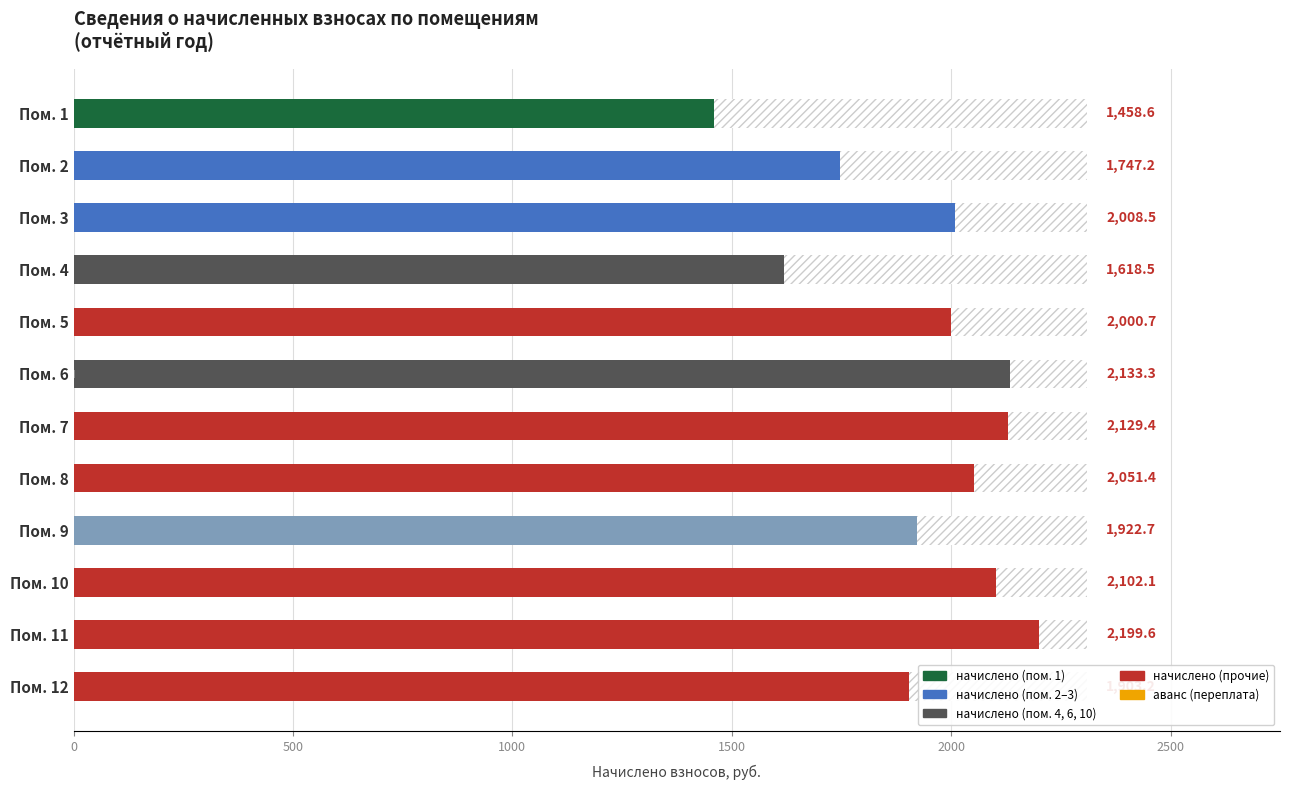

What is the difference between the highest and lowest values at Пом. 10?

2102.1